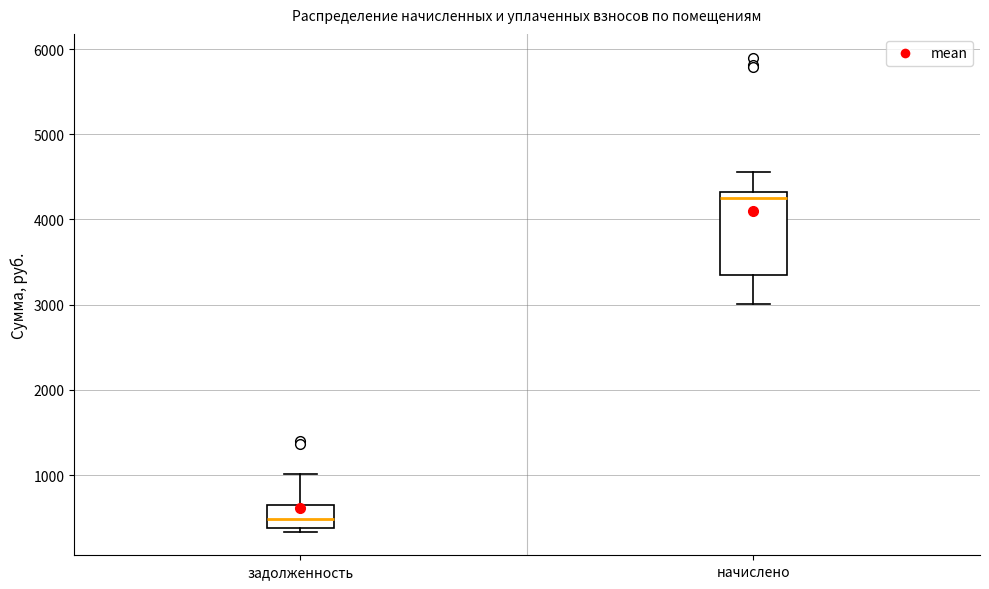

Which box's median line is the highest?

начислено